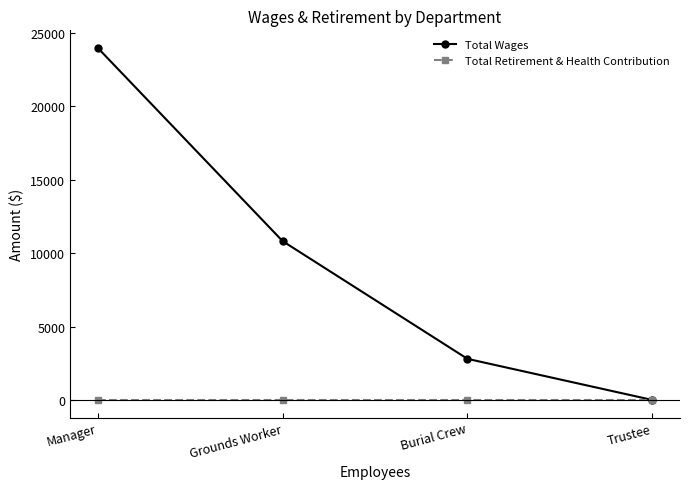

Which category has the highest value across all series?

Manager